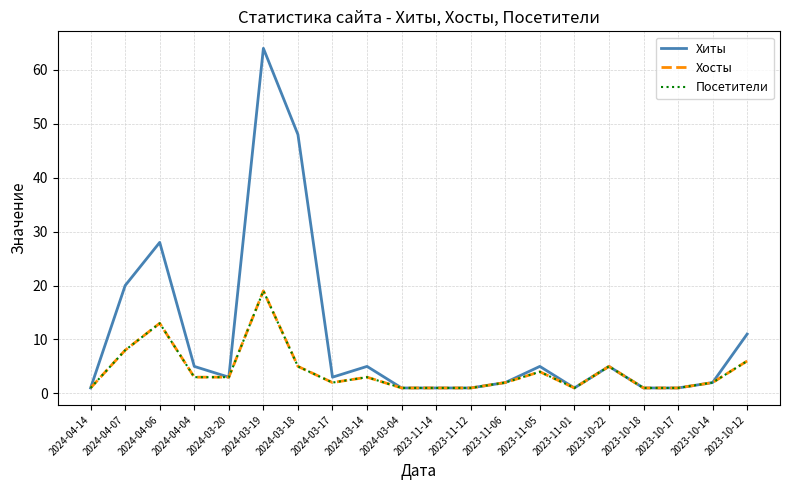

What is the sum of all Хиты values?

208